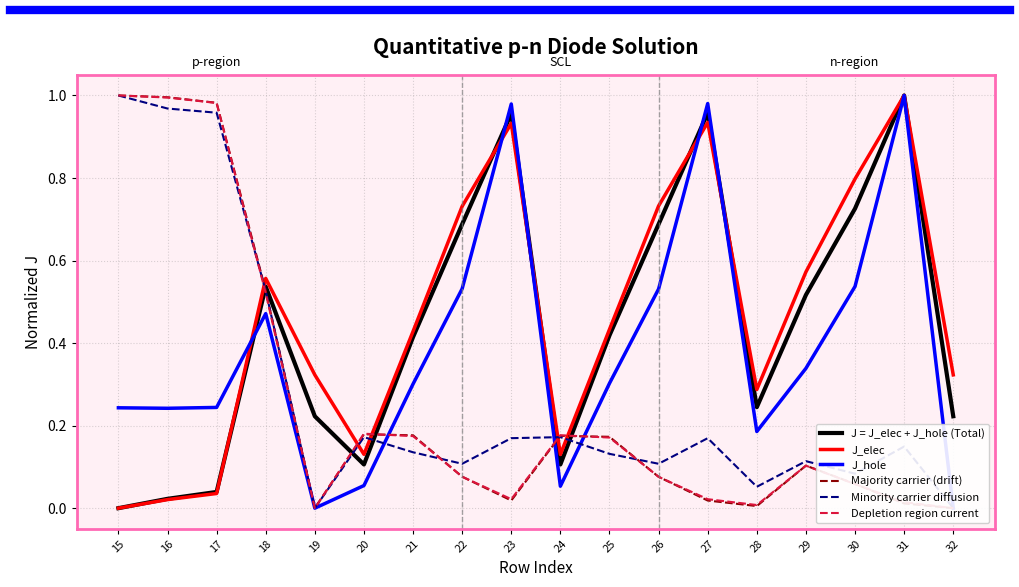

What is the difference between the maximum and minimum values in the Minority carrier diffusion series?

1.0